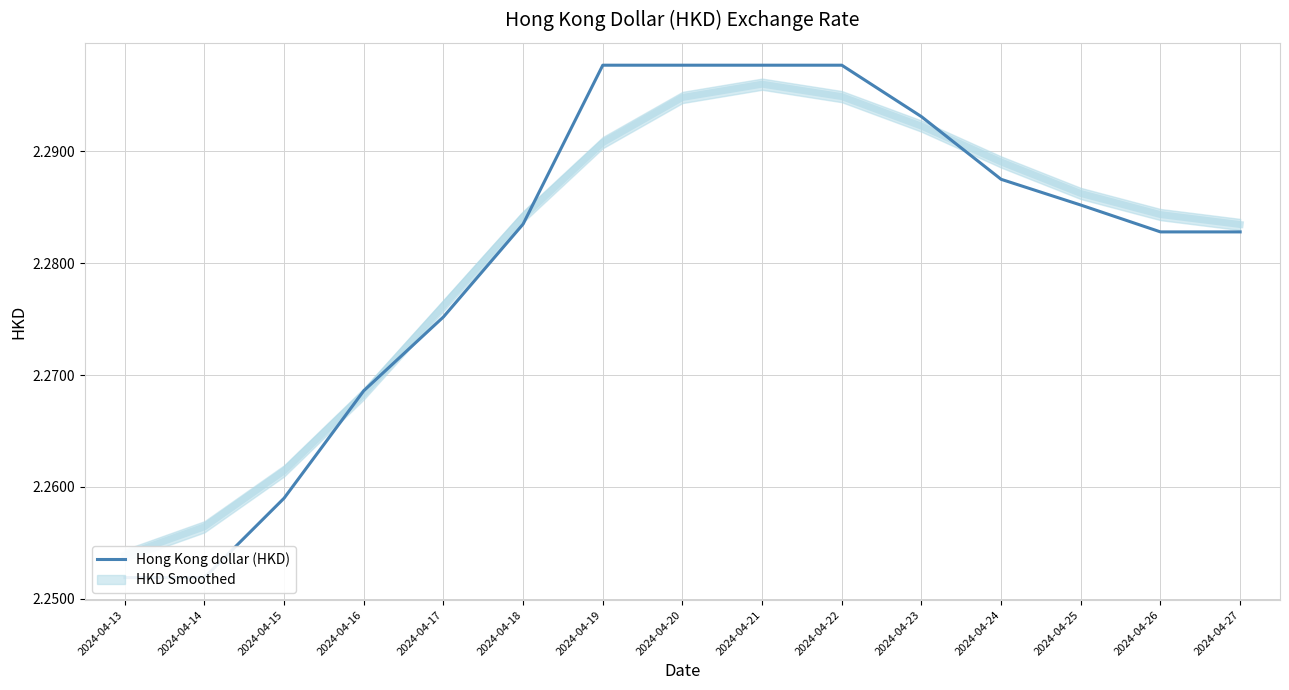

True or false: there are more than 1 points higher than both neighbors.

False